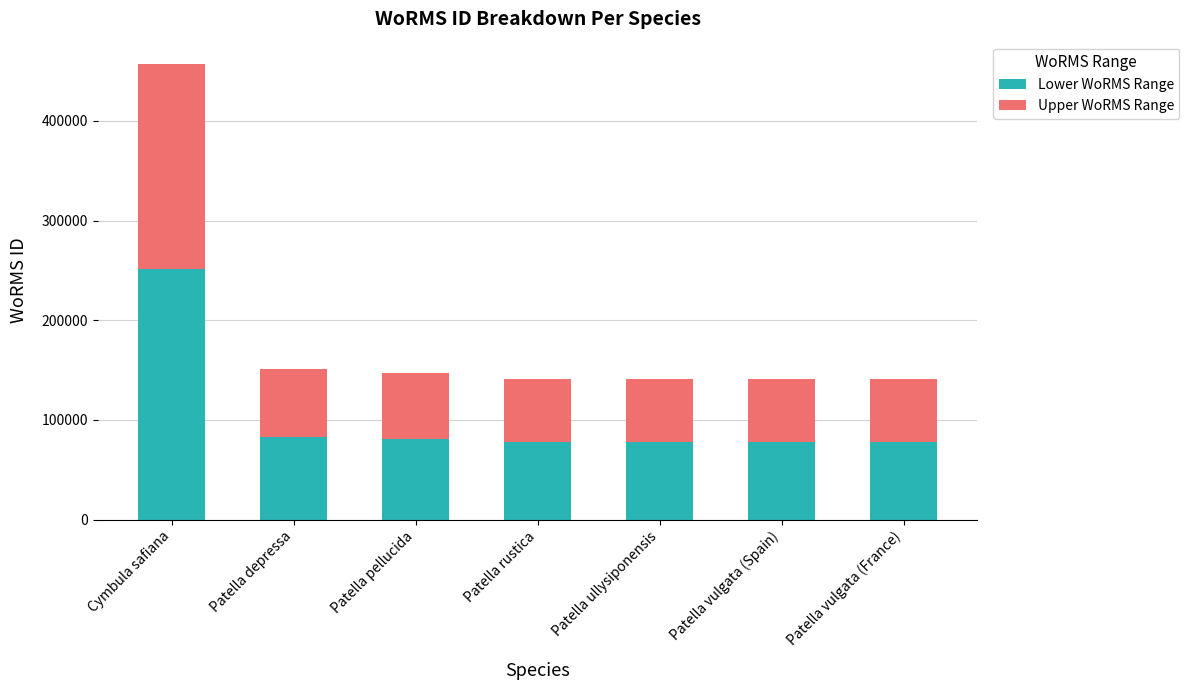

What is the total value across all series at Patella vulgata (France)?

140685.0